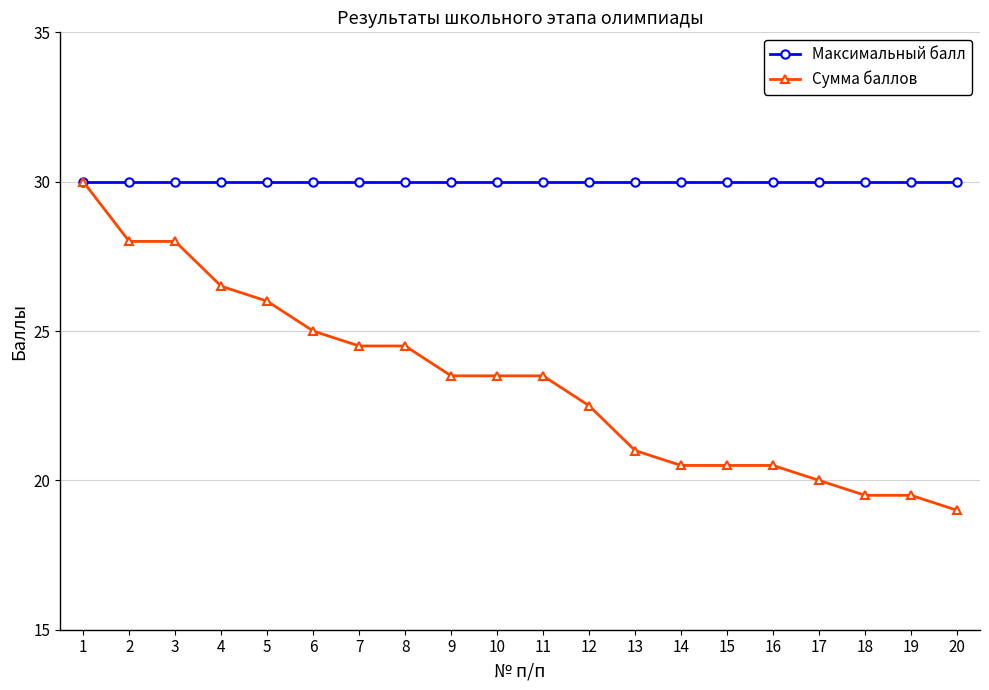

List the series in order of their overall mean, highest first.

Максимальный балл, Сумма баллов